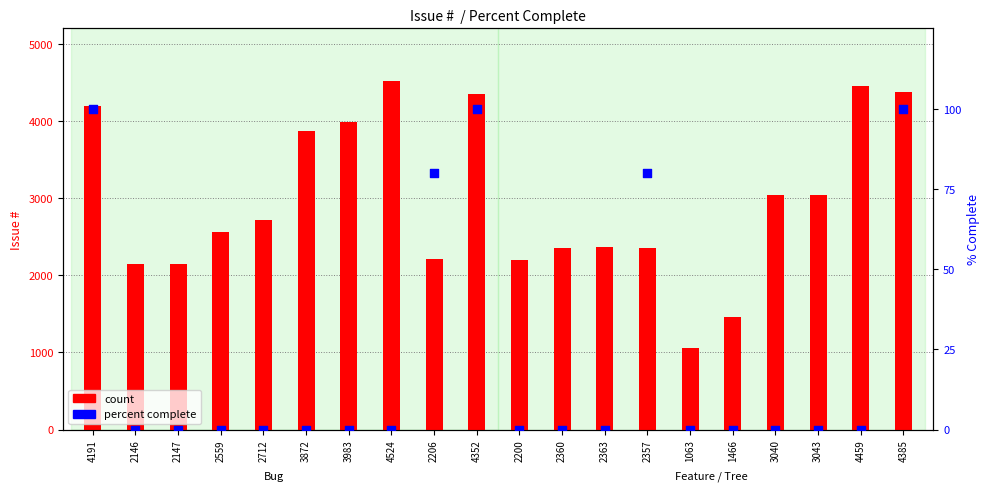

Which series has the largest Y range (max minus min)?

count